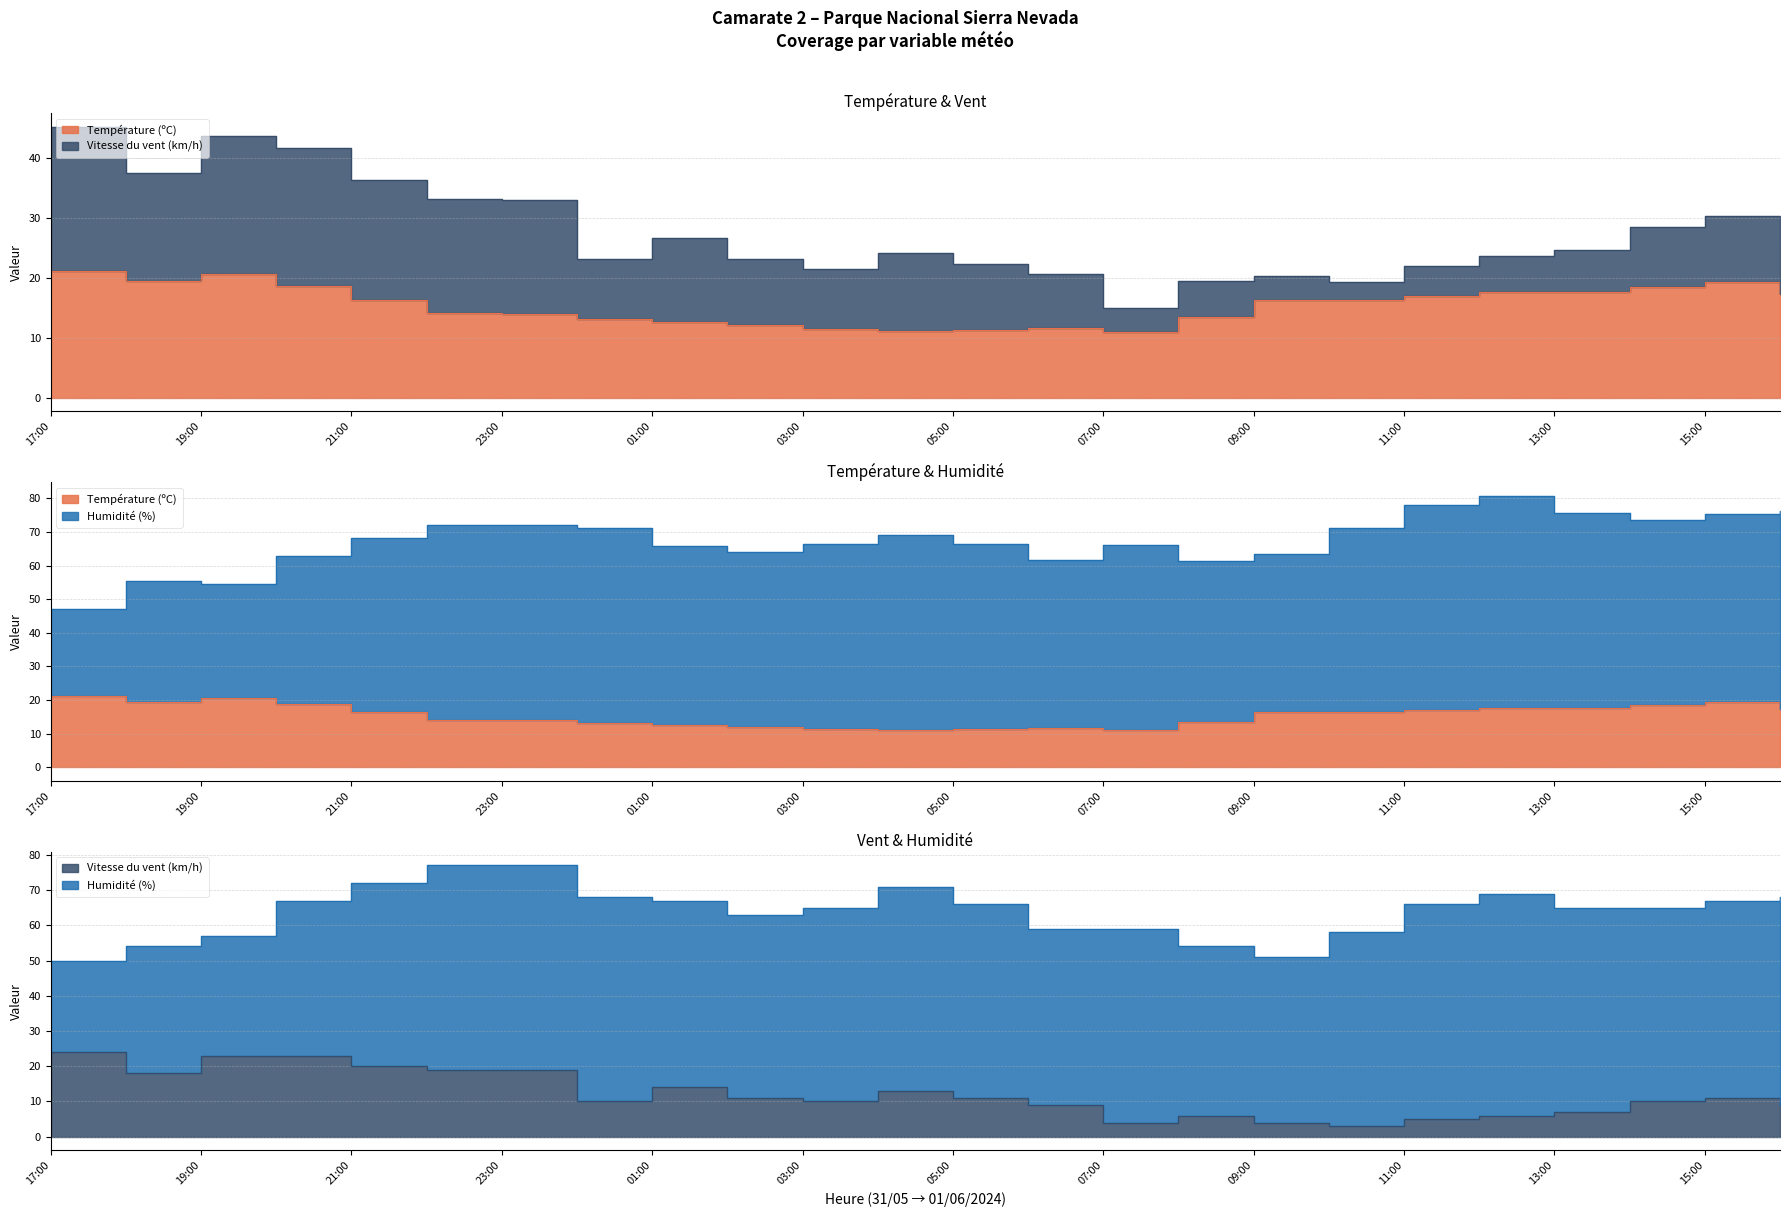

Where do Température (ºC) and Vitesse du vent (km/h) first cross each other?

17:00 and 18:00